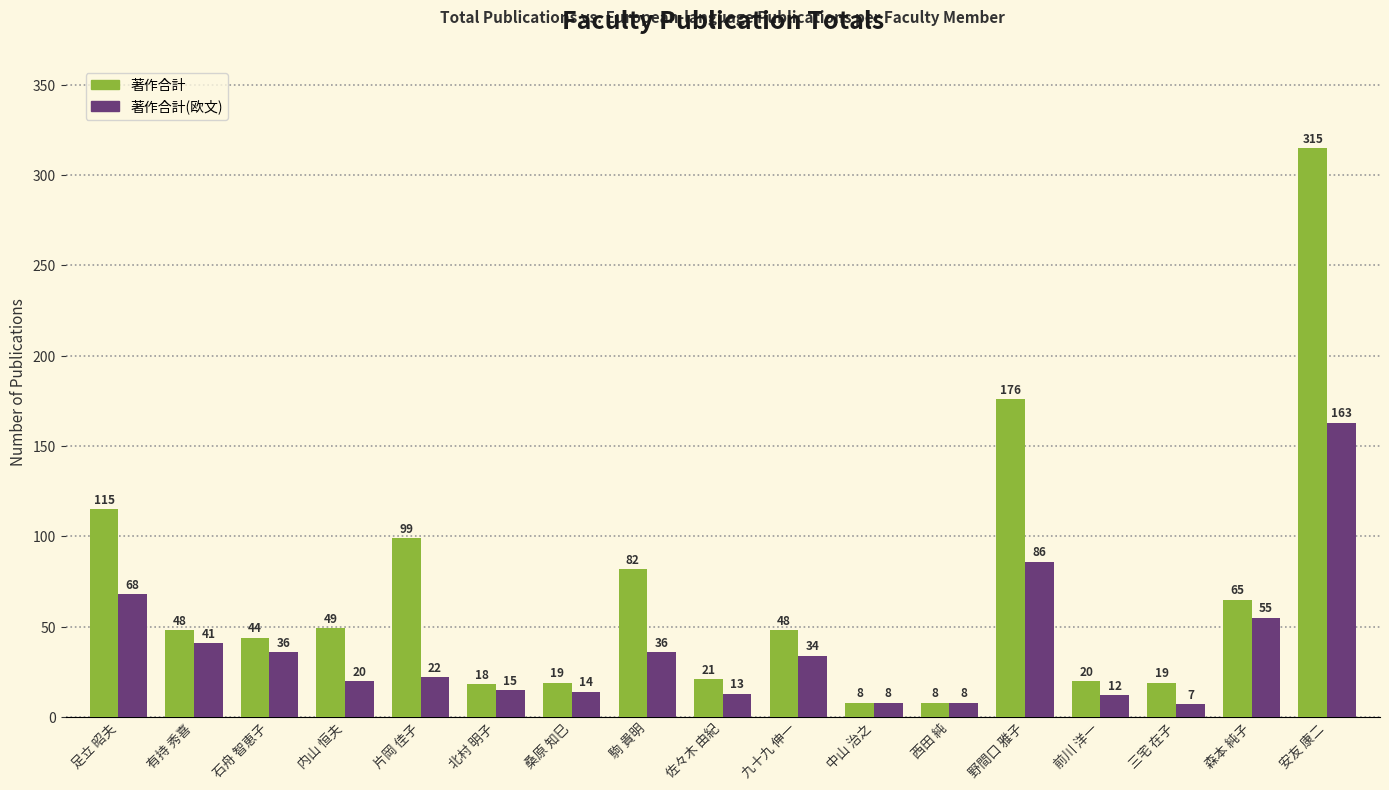

Reading left to right, transcribe all the data shown in this chart.

著作合計: 115	48	44	49	99	18	19	82	21	48	8	8	176	20	19	65	315
著作合計(欧文): 68	41	36	20	22	15	14	36	13	34	8	8	86	12	7	55	163